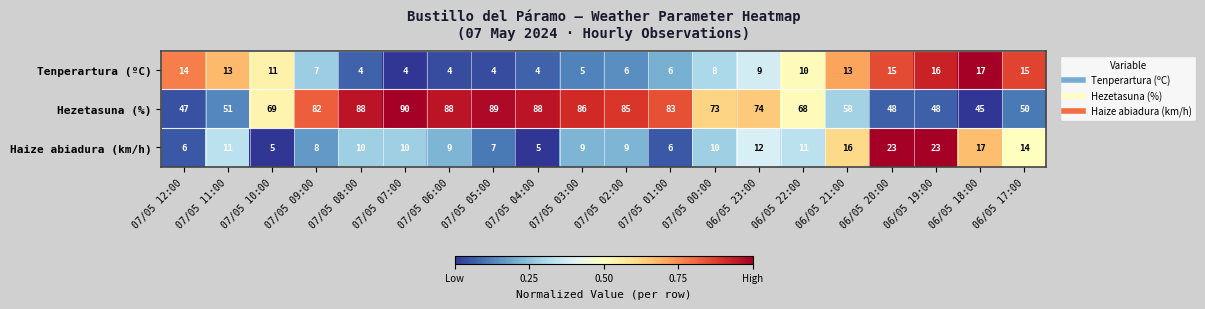

What is the total value across all series at 07/05 10:00?

85